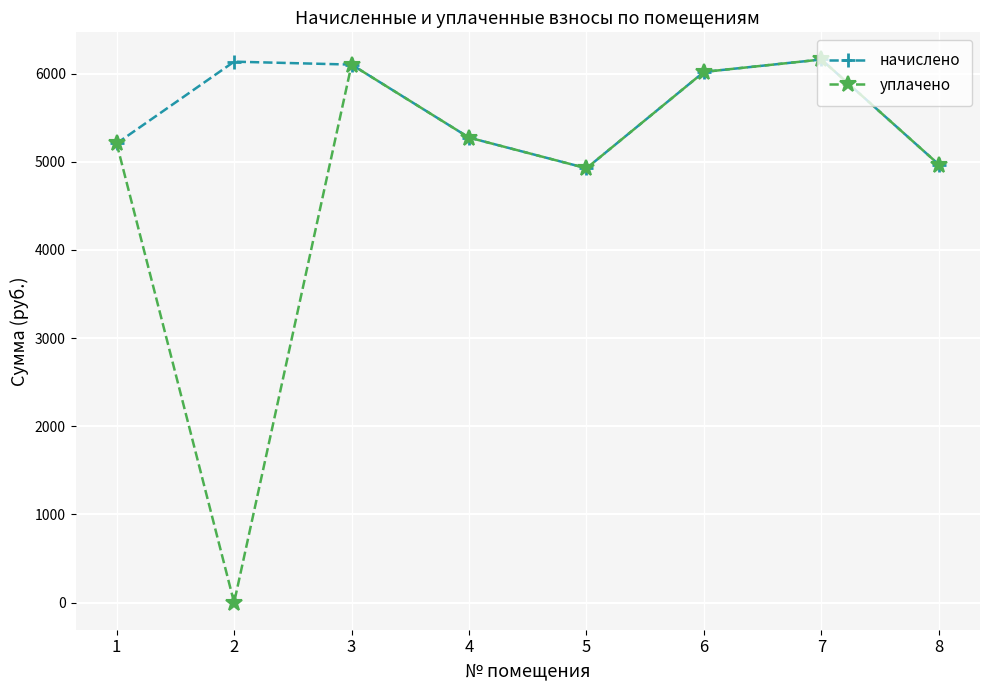

Which series changed the most between 1 and 2?

уплачено